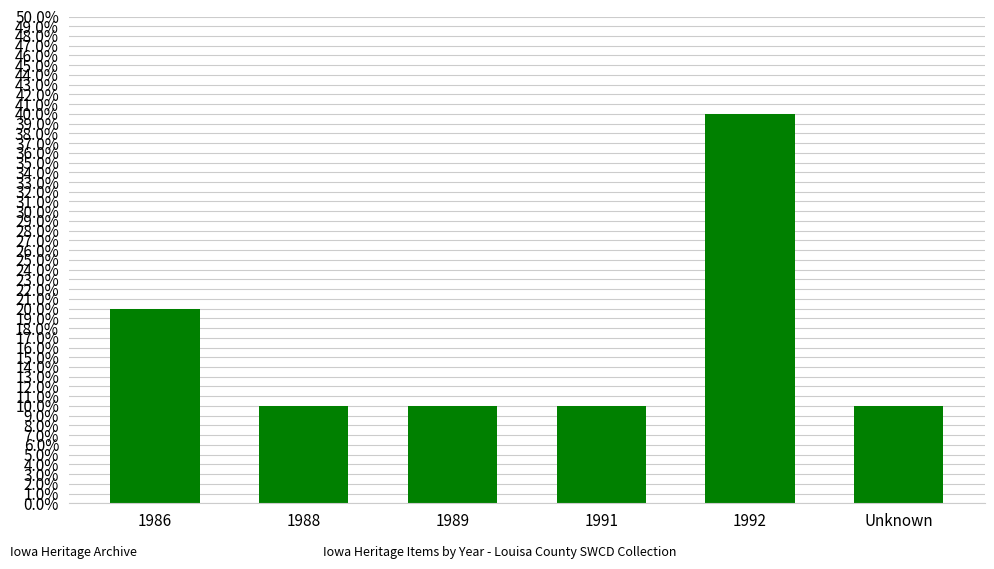

Reading left to right, list all the values displayed in this chart.

1986=0.2	1988=0.1	1989=0.1	1991=0.1	1992=0.4	Unknown=0.1